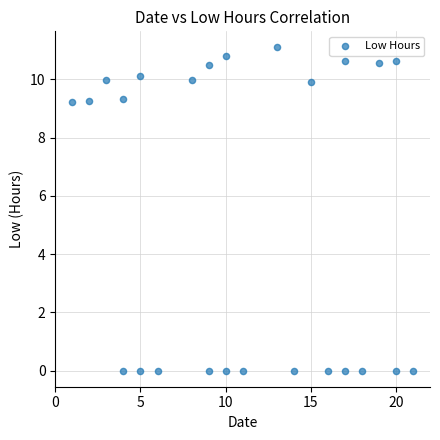

What is the range of X values (max minus min)?

20.0